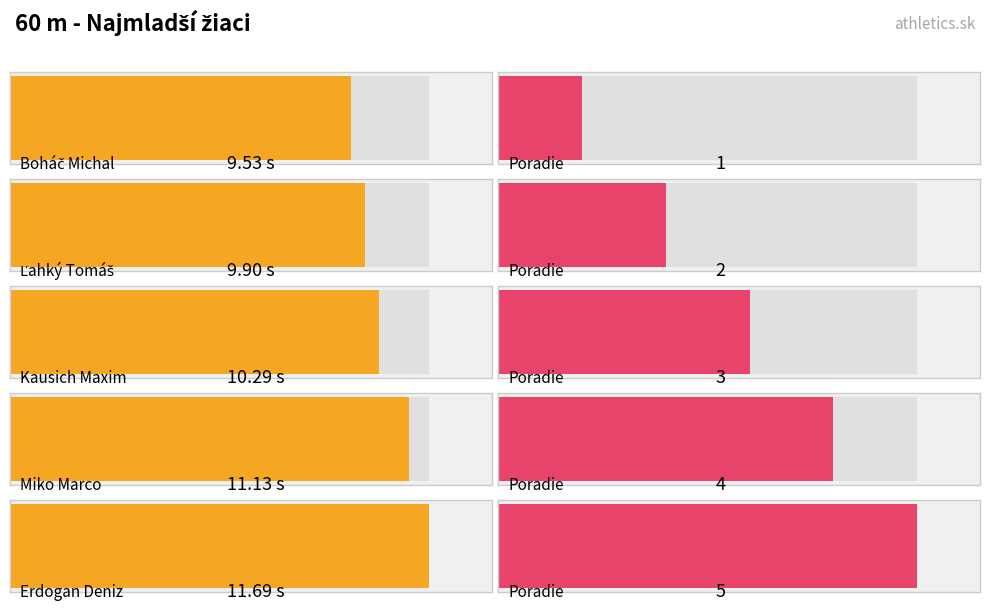

At which category does the chart reach its minimum across all series?

Boháč Michal